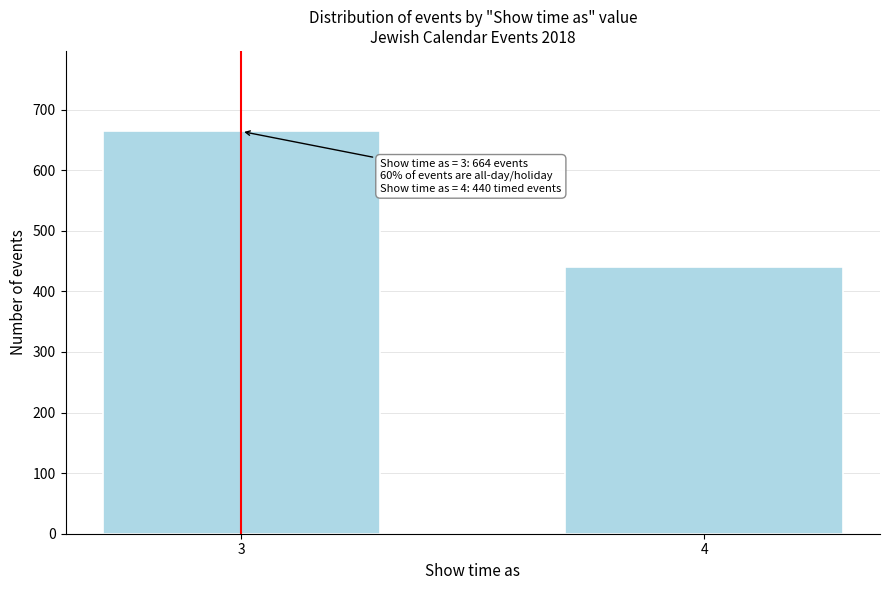

Reading left to right, transcribe all the data shown in this chart.

664	440